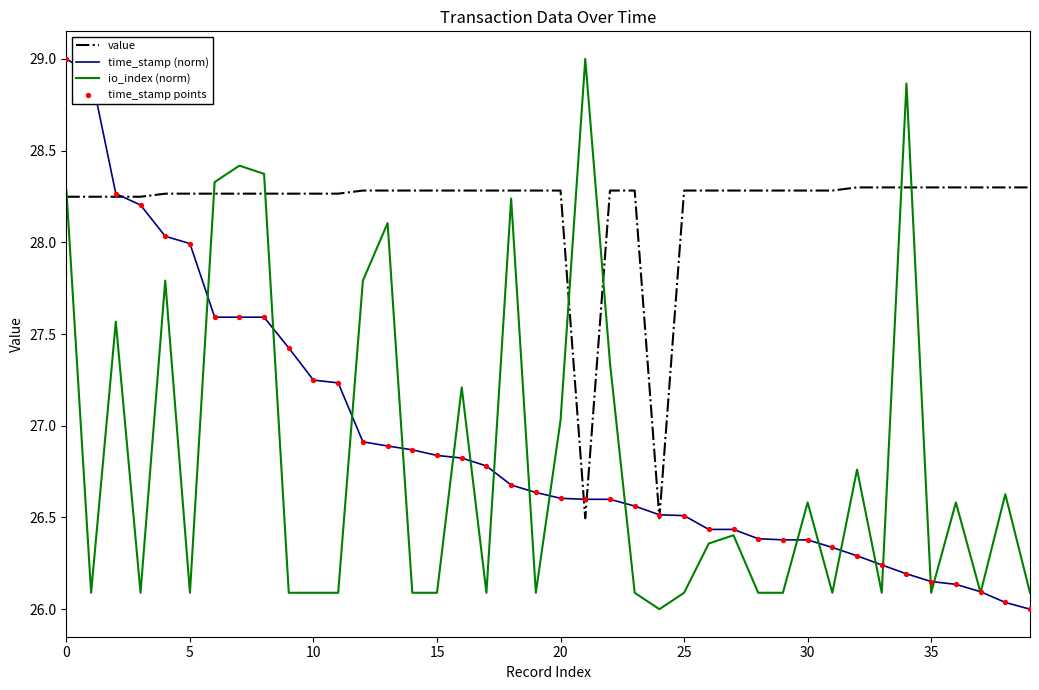

Which series has the largest total across all categories?

value